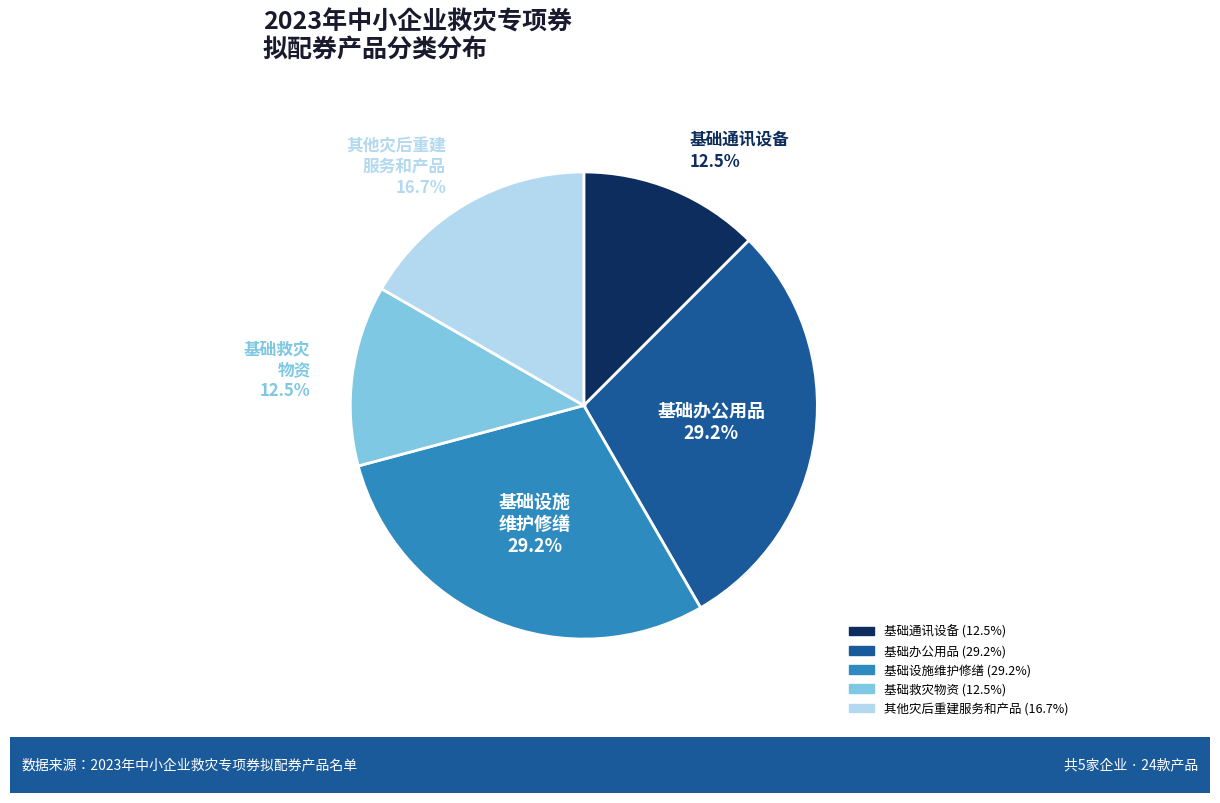

Does 基础通讯设备 represent more than half of the total?

No